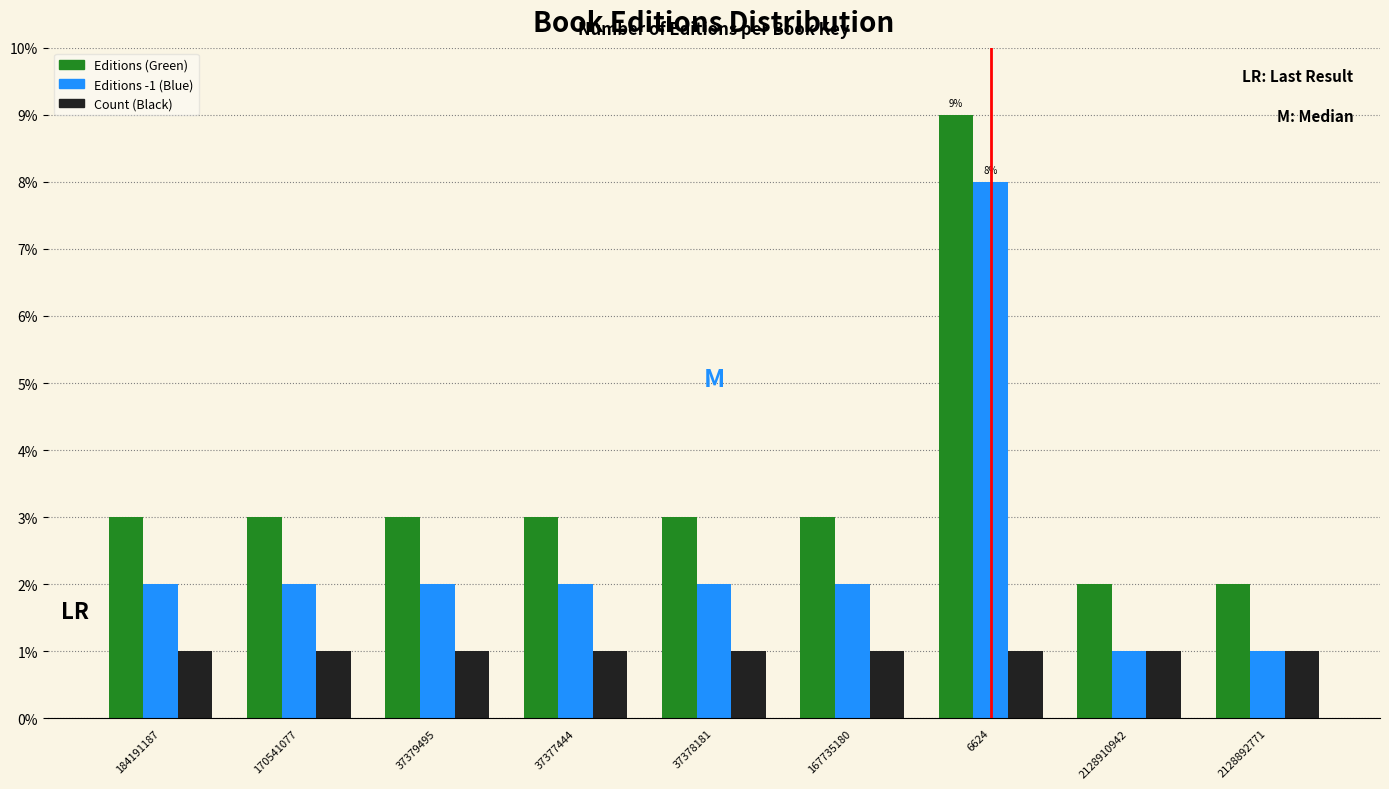

Reading left to right, list all the values displayed in this chart.

Editions (Green): 3	3	3	3	3	3	9	2	2
Editions -1 (Blue): 2	2	2	2	2	2	8	1	1
Count (Black): 1	1	1	1	1	1	1	1	1